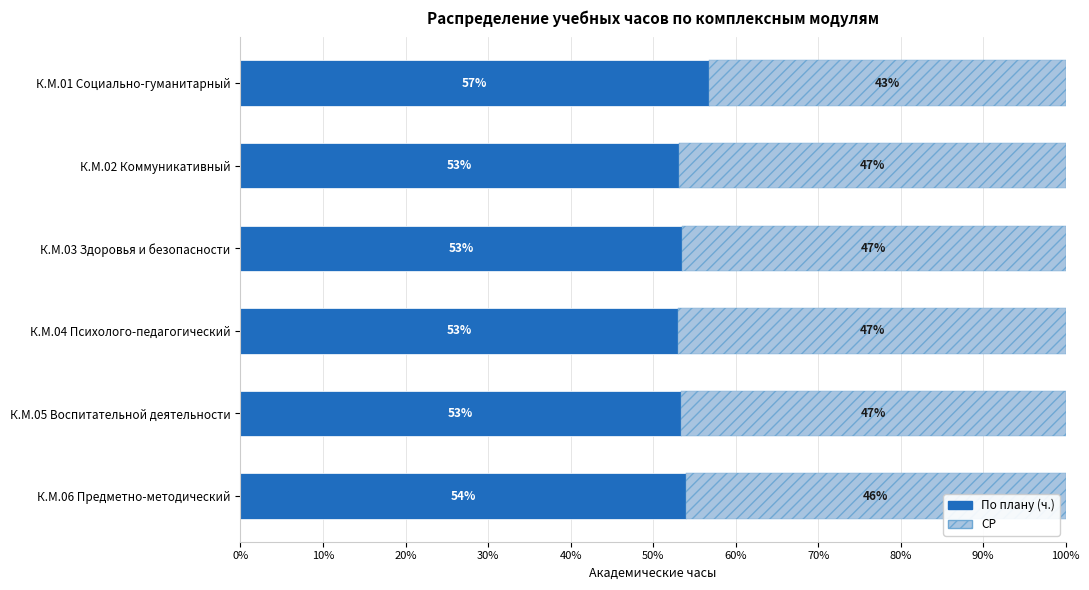

Is it true that По плану (ч.) equals 53.4 at К.М.05 Воспитательной деятельности?

True